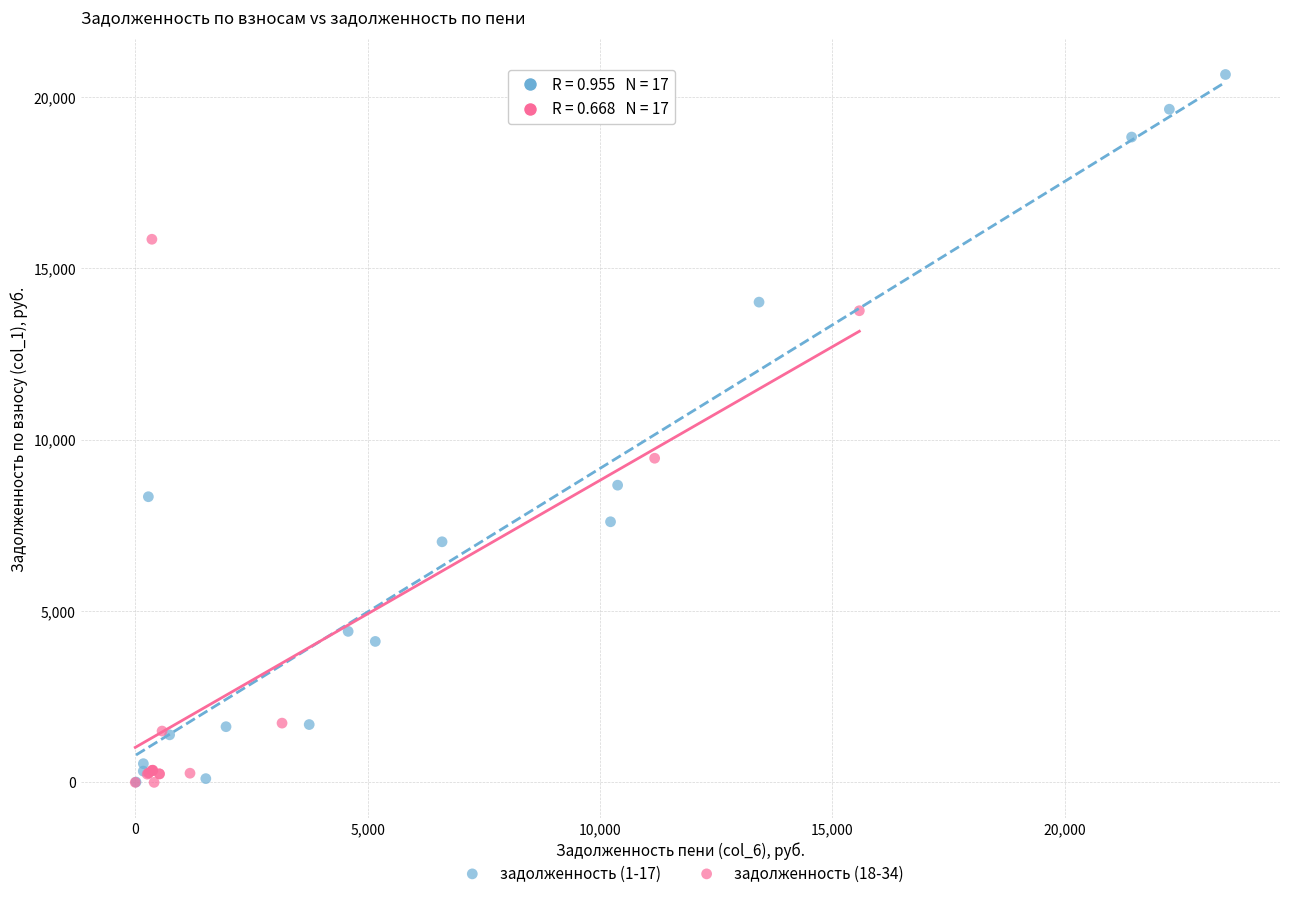

Which series has the widest spread of Y values?

задолженность (1-17)